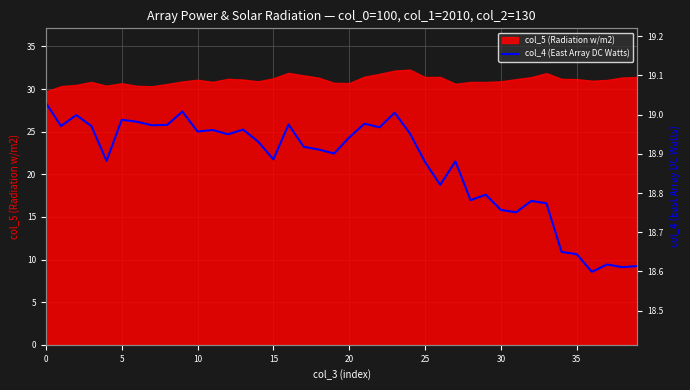

True or false: the data shows 29.9 at 38.

False